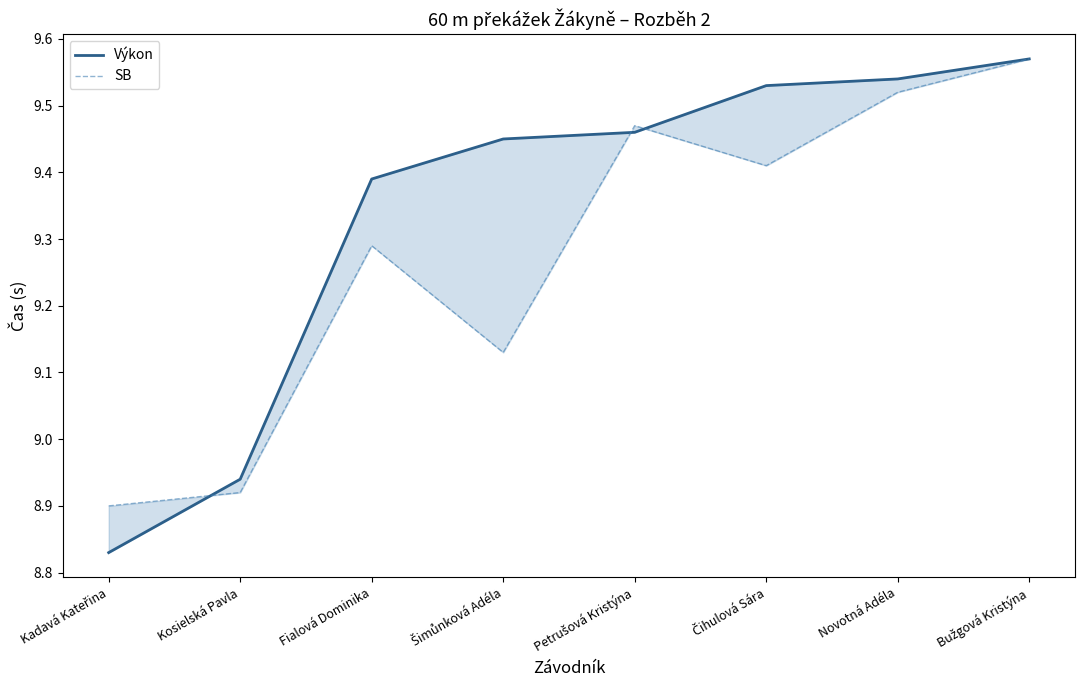

Reading left to right, extract all data points from this chart.

Výkon: 8.8	8.9	9.4	9.4	9.5	9.5	9.5	9.6
SB: 8.9	8.9	9.3	9.1	9.5	9.4	9.5	9.6